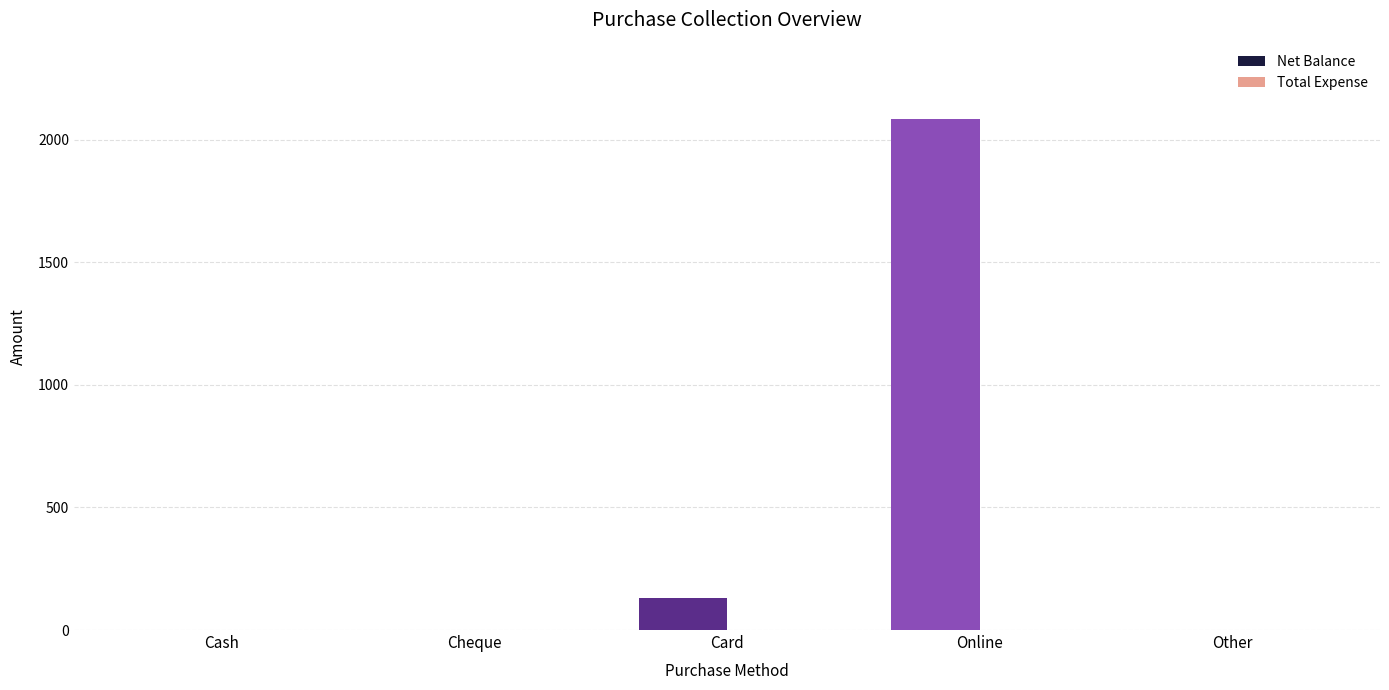

Count the number of data series in this chart.

1